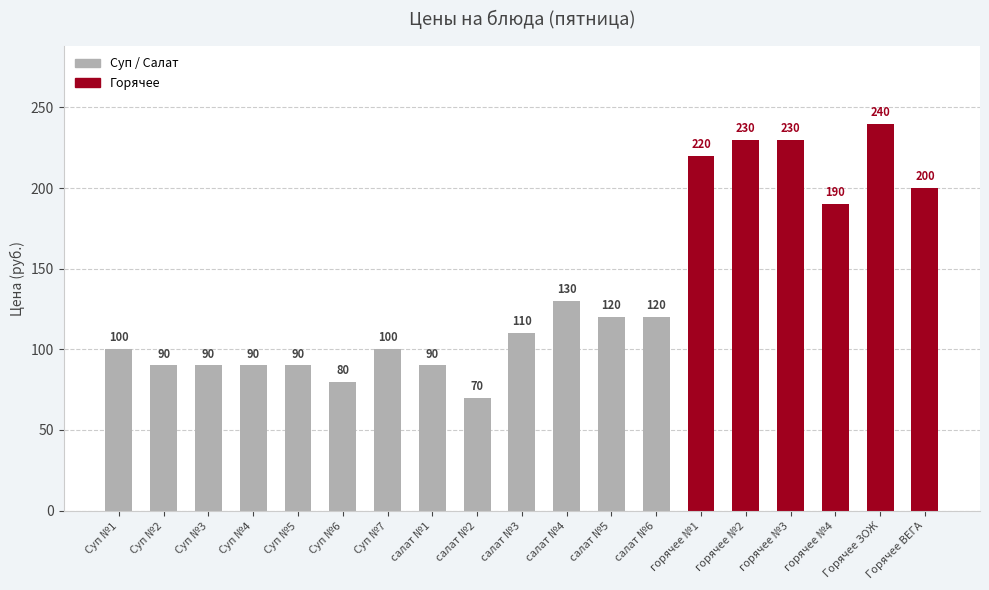

What is the label of the 1st bar from the left?

Суп №1